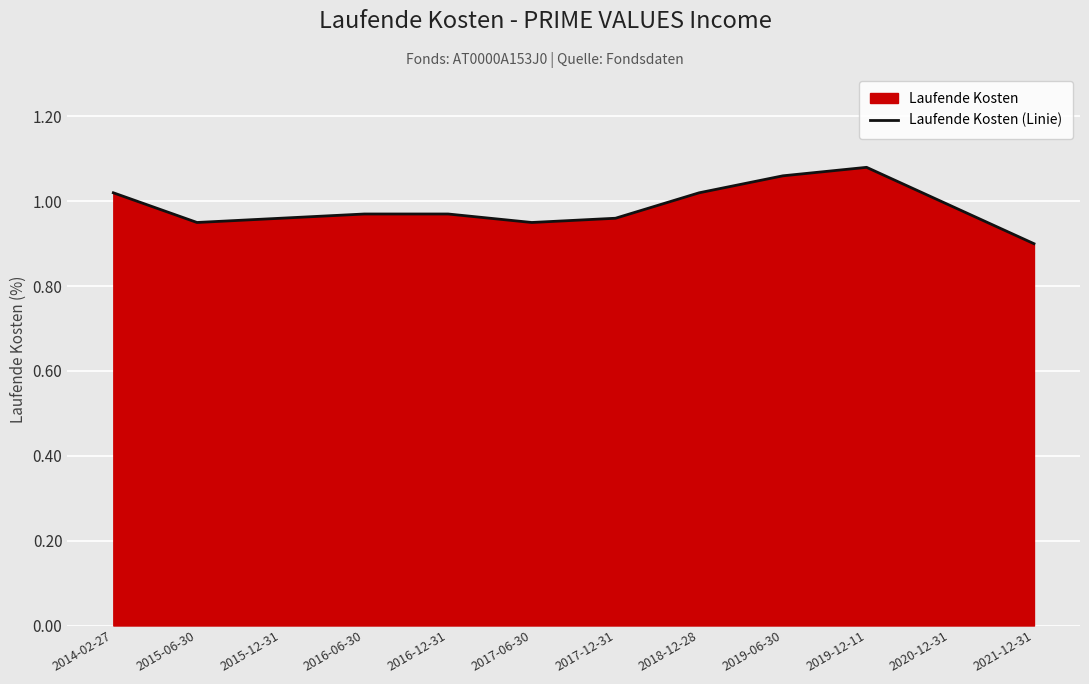

What is the maximum value shown in the chart?

1.1